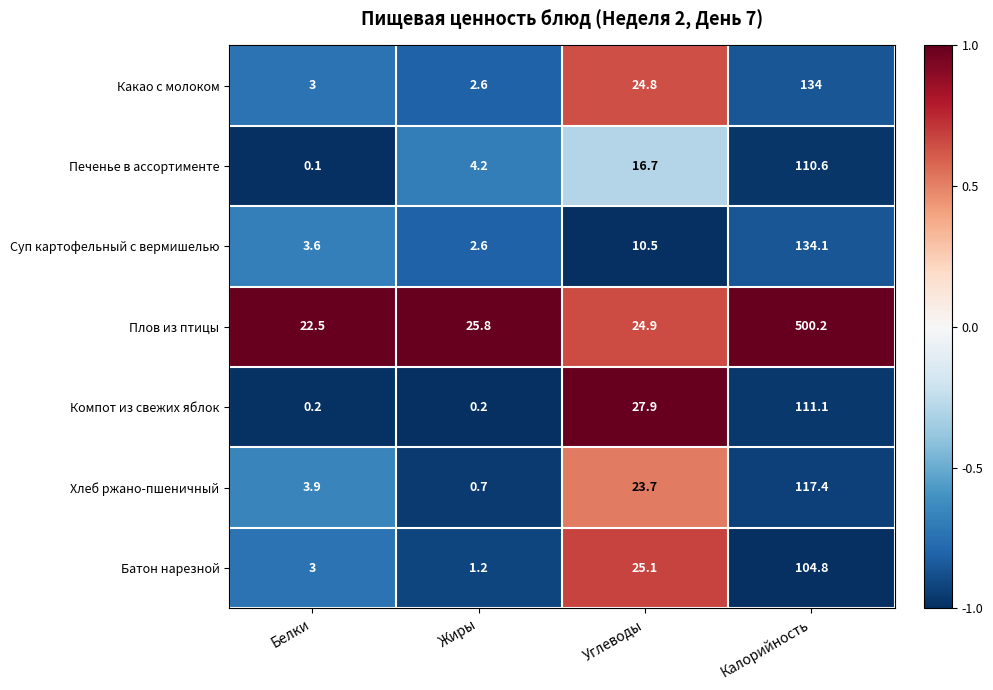

Between Белки and Углеводы, which series saw the biggest shift?

Компот из свежих яблок